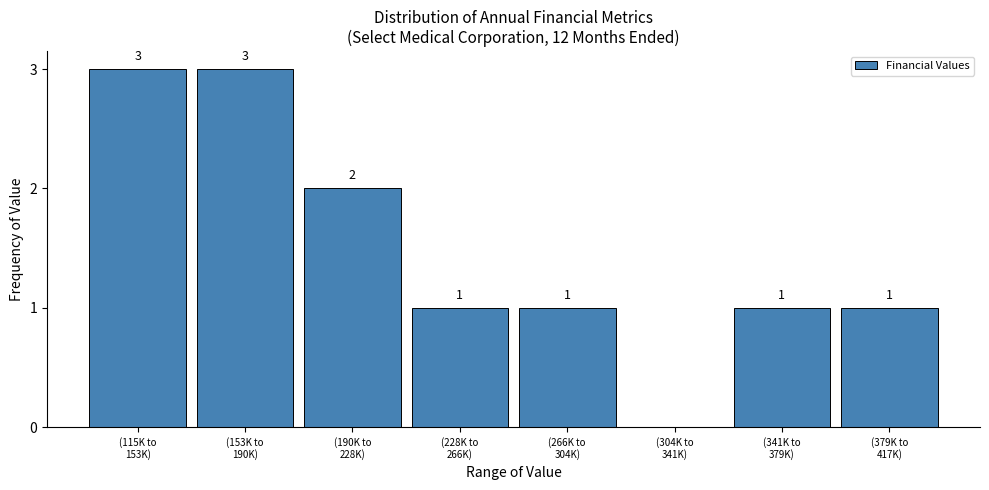

What is the sum of all values?

12